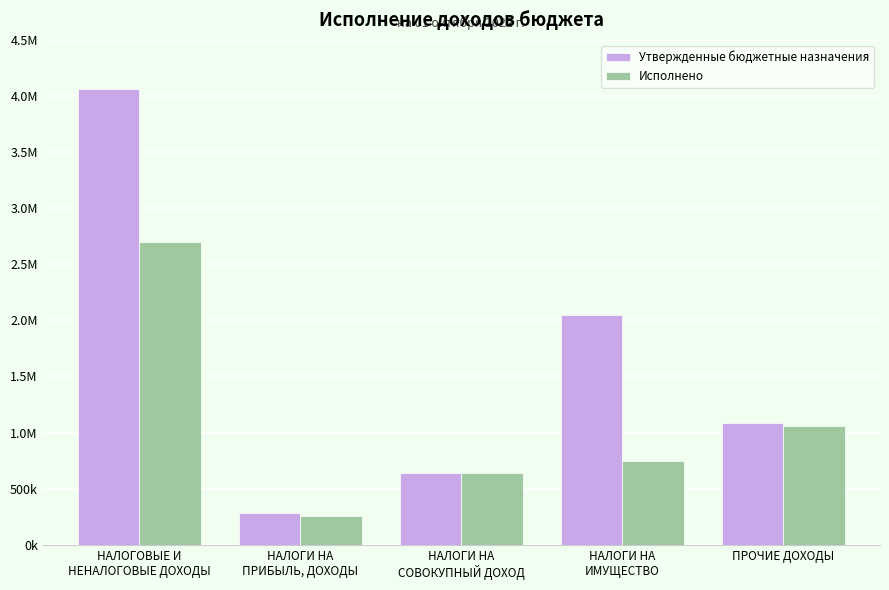

At how many categories does at least one series exceed 1189390?

2